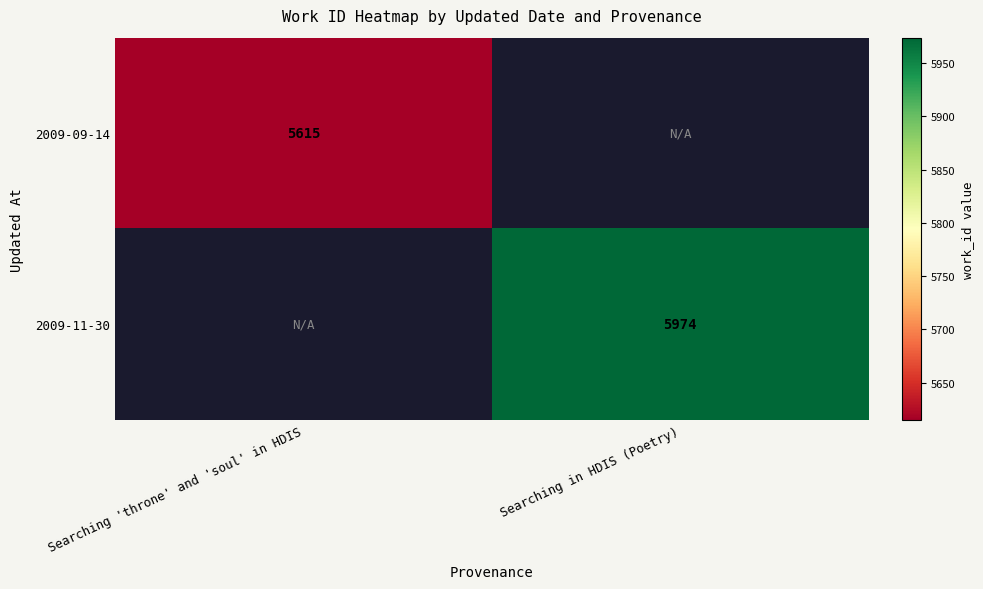

The 2009-11-30 series shows 1431 at Searching in HDIS (Poetry). True or false?

False